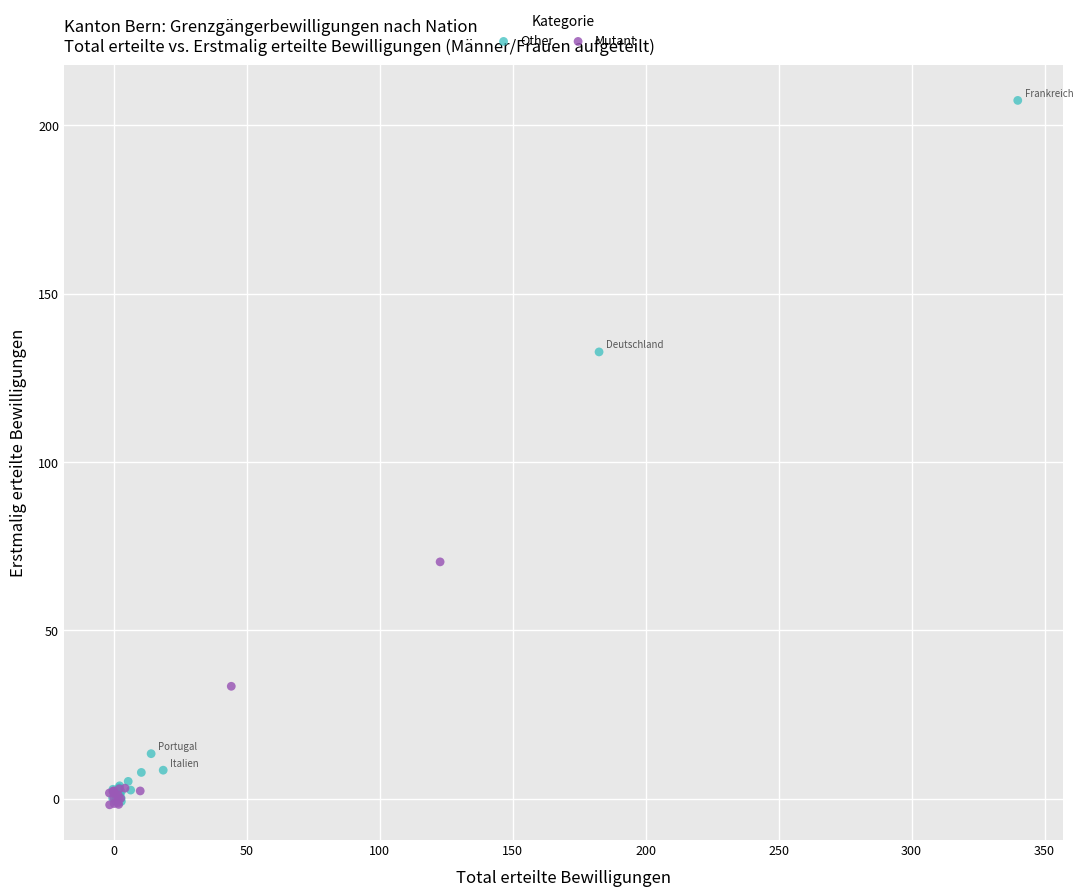

Which series reaches the maximum Y coordinate?

Other